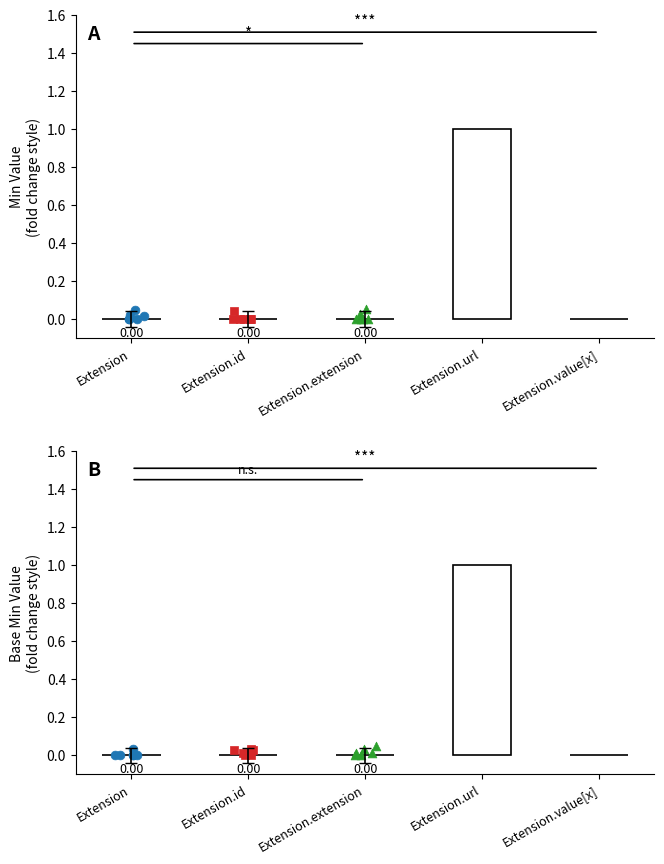

At how many categories does at least one series exceed 0?

1